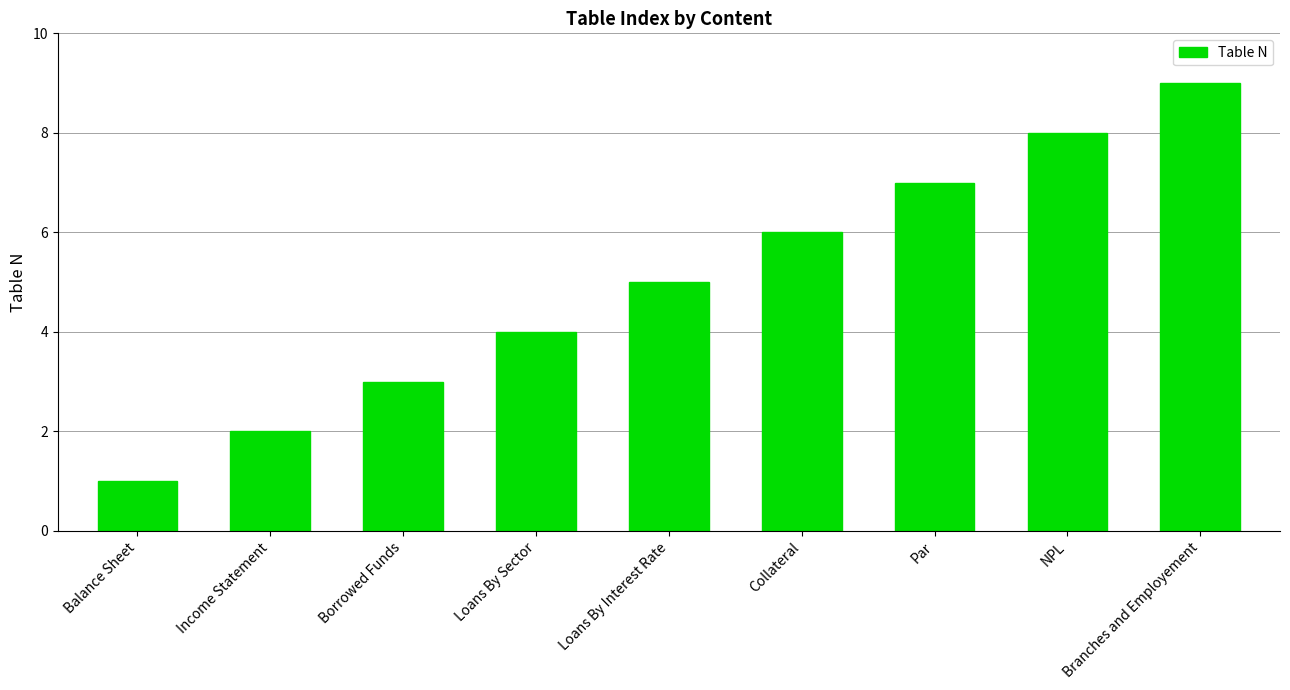

What is the difference between the second highest and minimum values?

7